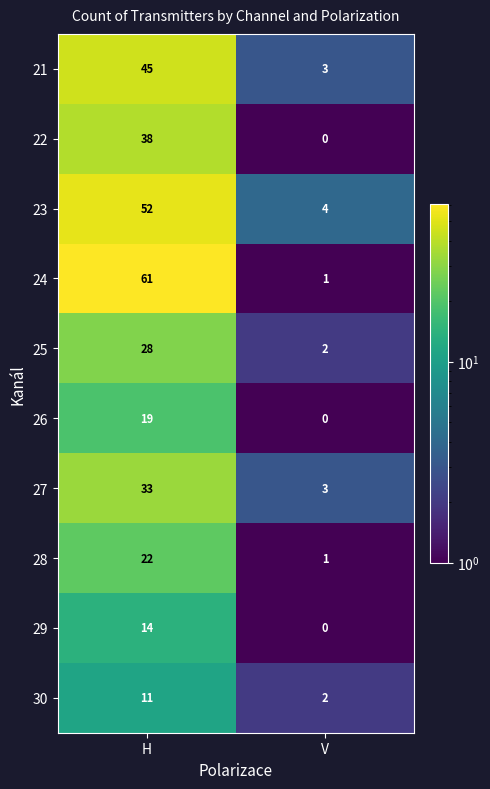

What is the greatest value displayed?

61